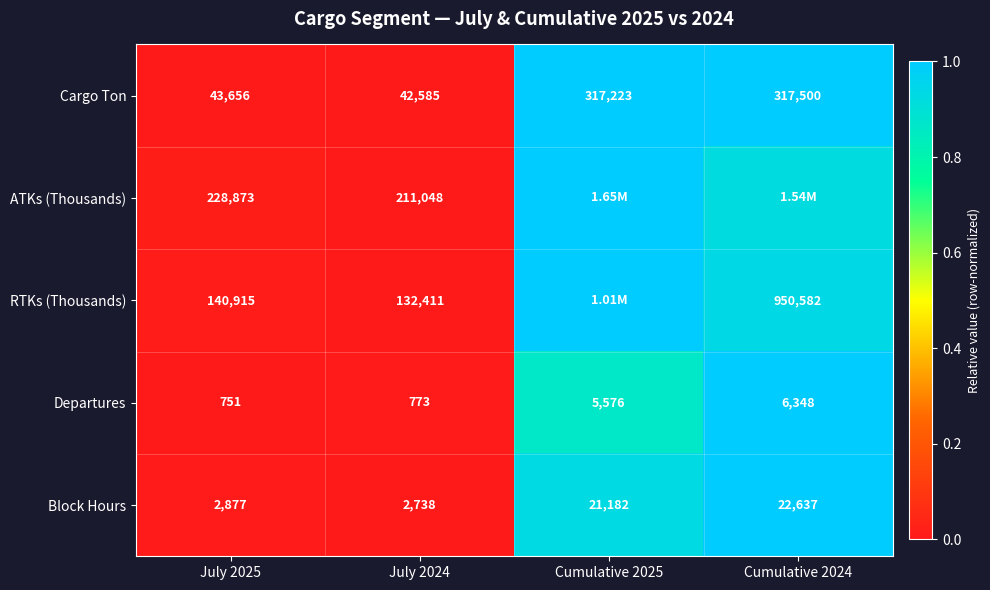

Is the value of Departures at Cumulative 2025 greater than the value of Cargo Ton at Cumulative 2024?

No